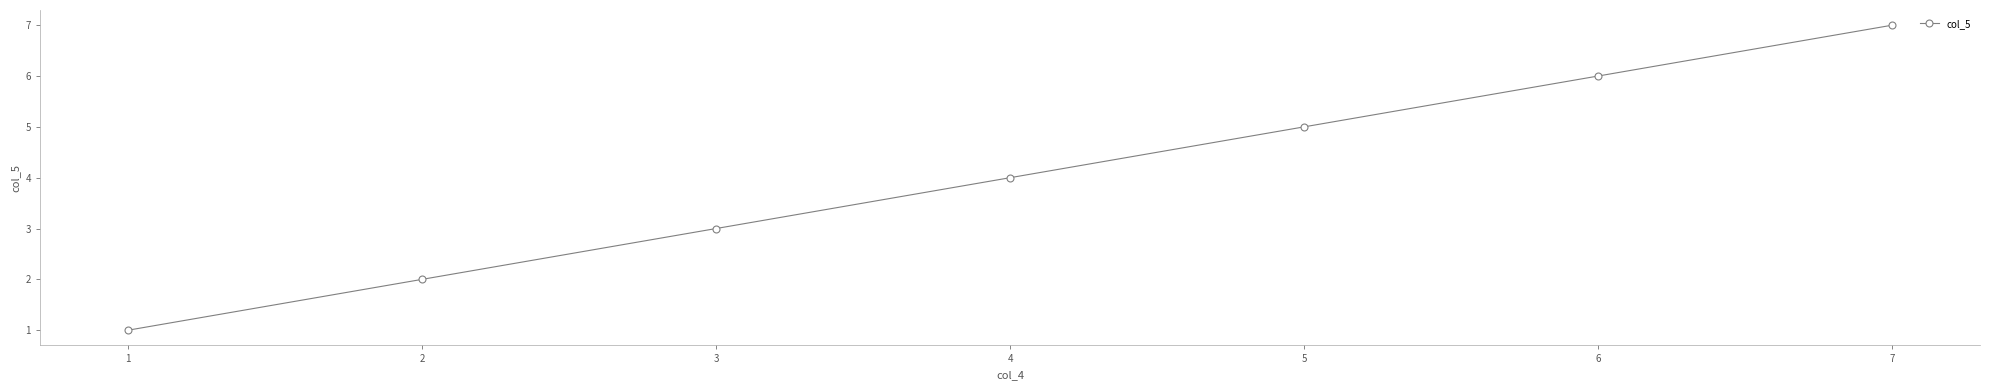

Rank the categories by value from lowest to highest.

1, 2, 3, 4, 5, 6, 7